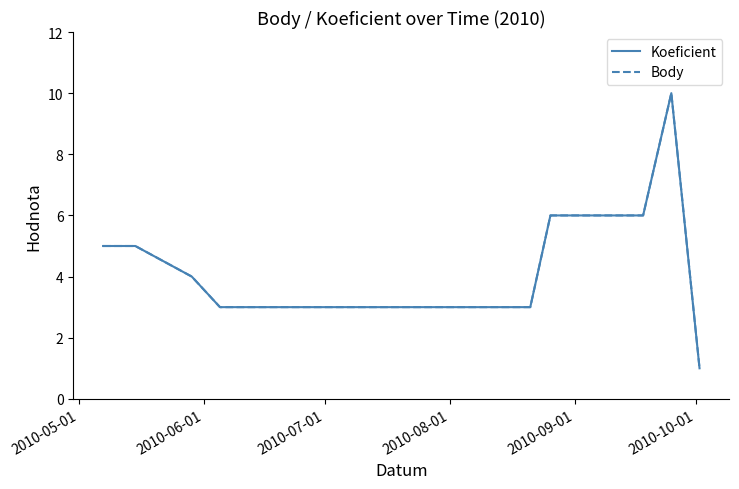

List the series in order of their peak value, lowest first.

Koeficient, Body